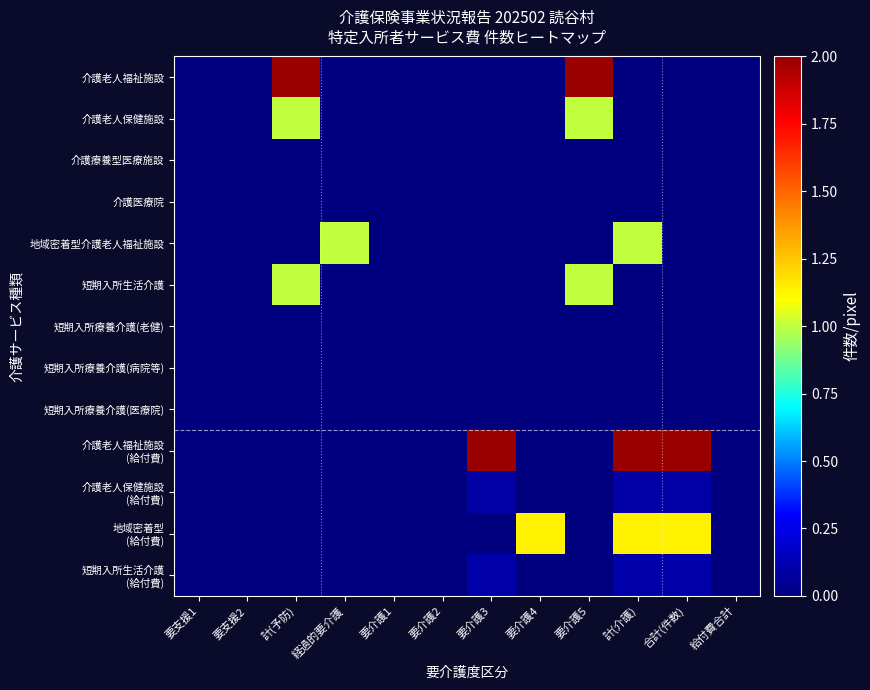

Which series has the largest total across all categories?

介護老人福祉施設 (給付費)